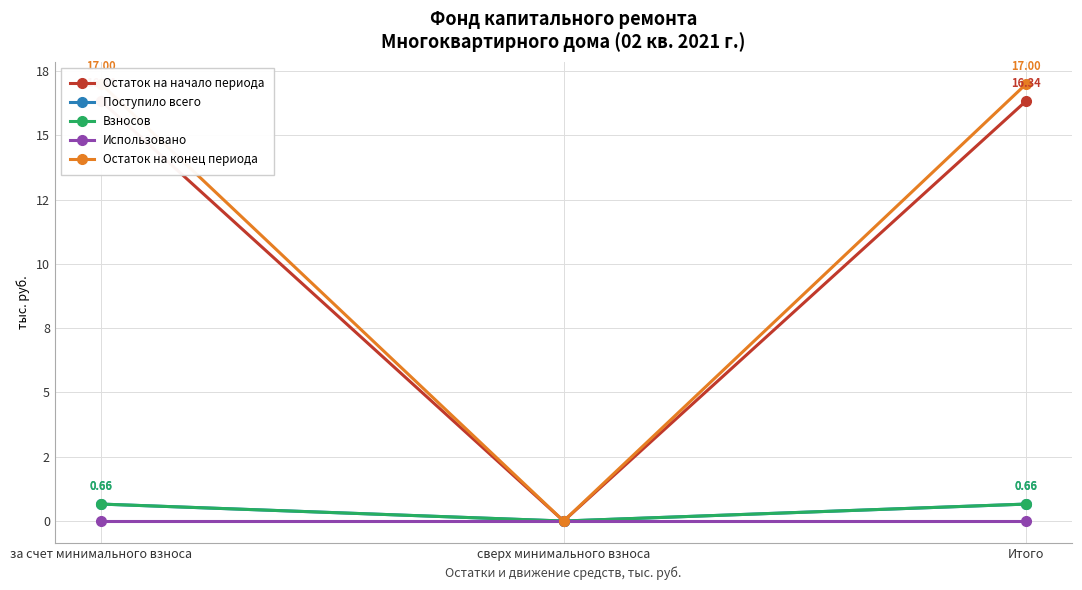

What is the difference between the Остаток на начало периода values at Итого and сверх минимального взноса?

16.3